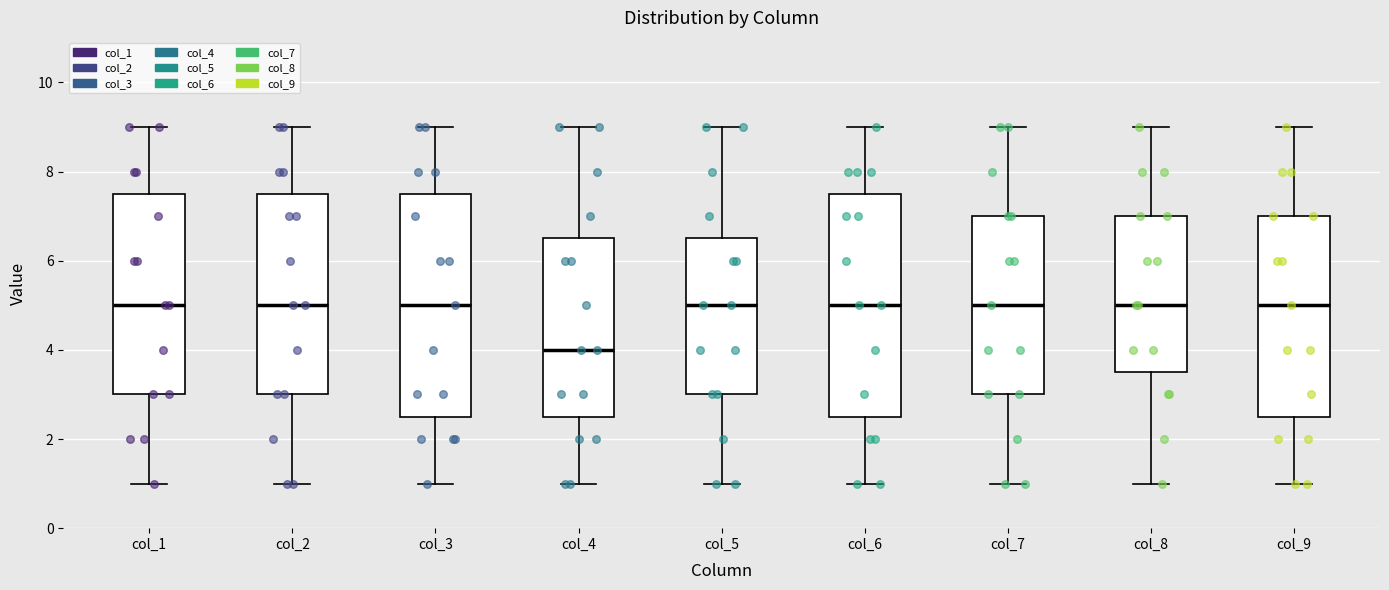

Reading left to right, transcribe this box plot: for each box, give where its median line is, the range the box spans, and where its two whiskers end, as read against the y-axis. The values are not printed on the chart, so give them approximately, as read against the axis.

col_1: median 5.0, box 3.0 to 7.6, whiskers 1.0 to 9.0
col_2: median 5.0, box 3.0 to 7.6, whiskers 1.0 to 9.0
col_3: median 5.0, box 2.6 to 7.6, whiskers 1.0 to 9.0
col_4: median 4.0, box 2.6 to 6.6, whiskers 1.0 to 9.0
col_5: median 5.0, box 3.0 to 6.6, whiskers 1.0 to 9.0
col_6: median 5.0, box 2.6 to 7.6, whiskers 1.0 to 9.0
col_7: median 5.0, box 3.0 to 7.0, whiskers 1.0 to 9.0
col_8: median 5.0, box 3.6 to 7.0, whiskers 1.0 to 9.0
col_9: median 5.0, box 2.6 to 7.0, whiskers 1.0 to 9.0